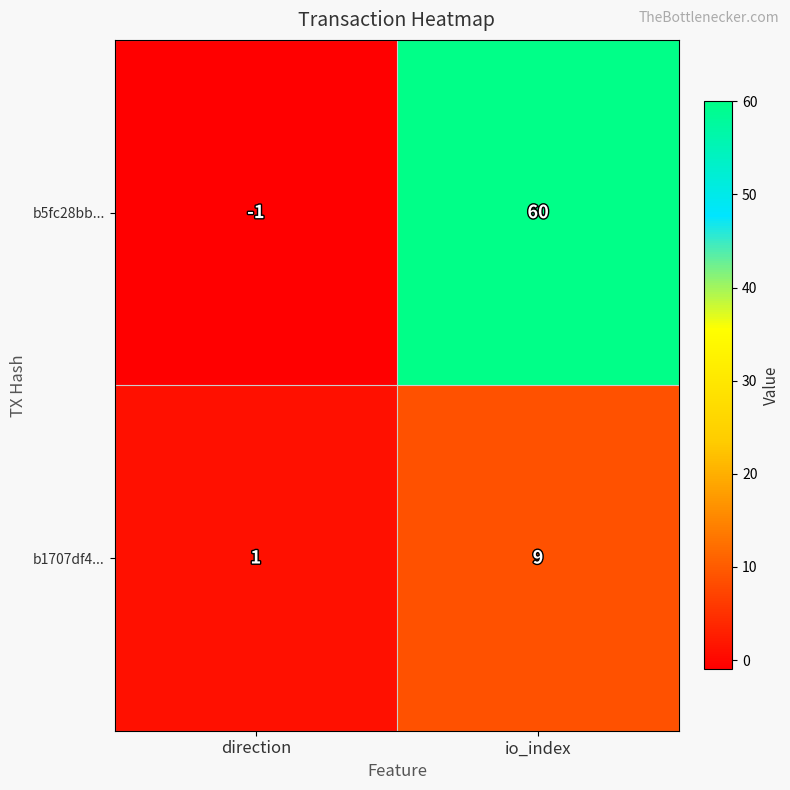

Which series has the largest total across all categories?

b5fc28bb...